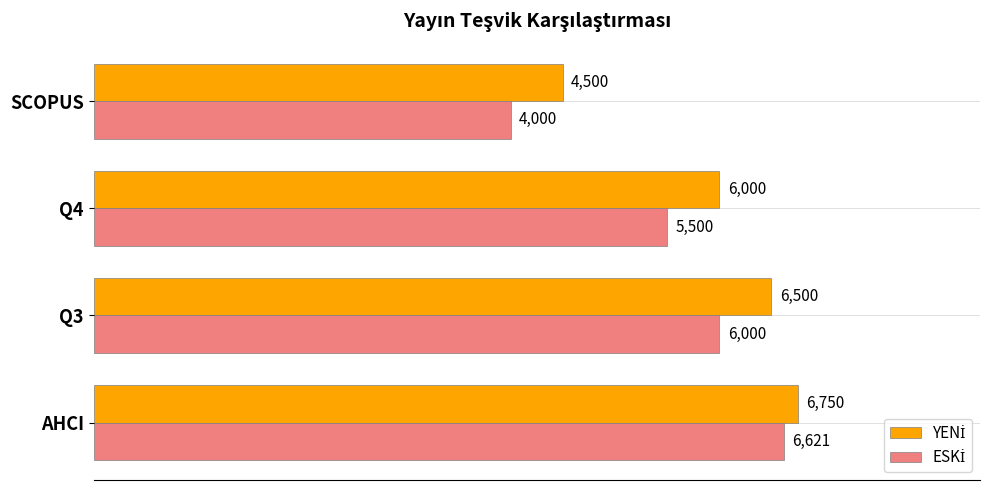

What is the difference between the highest and lowest values at Q4?

500